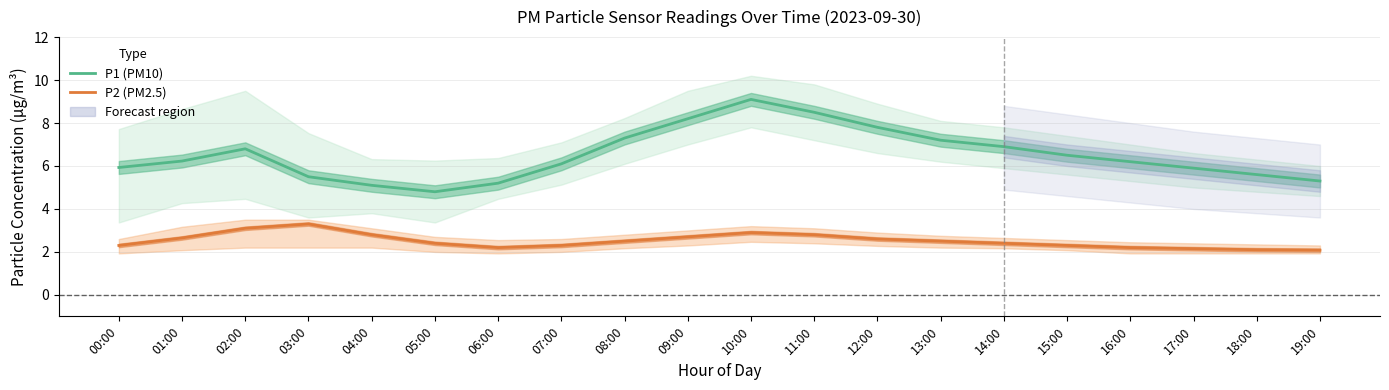

Which category has the highest value in the P1 (PM10) series?

10:00